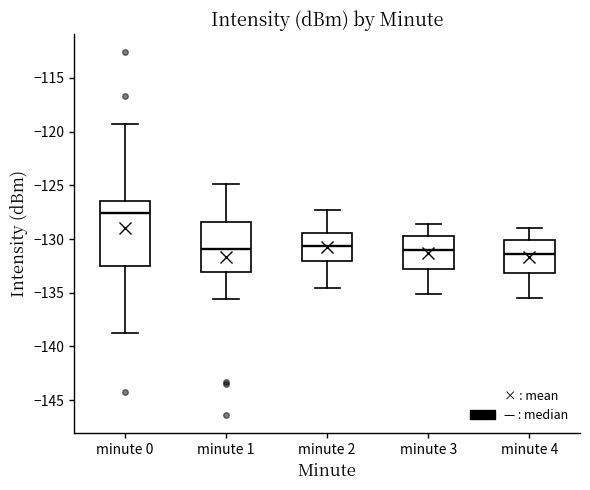

Comparing the boxes themselves (not the whiskers), which one is the tallest?

minute 0